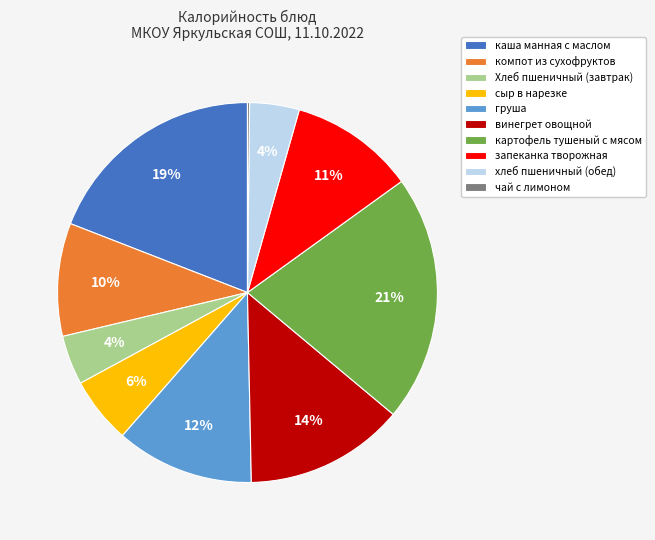

What is the largest slice in the pie chart?

картофель тушеный с мясом